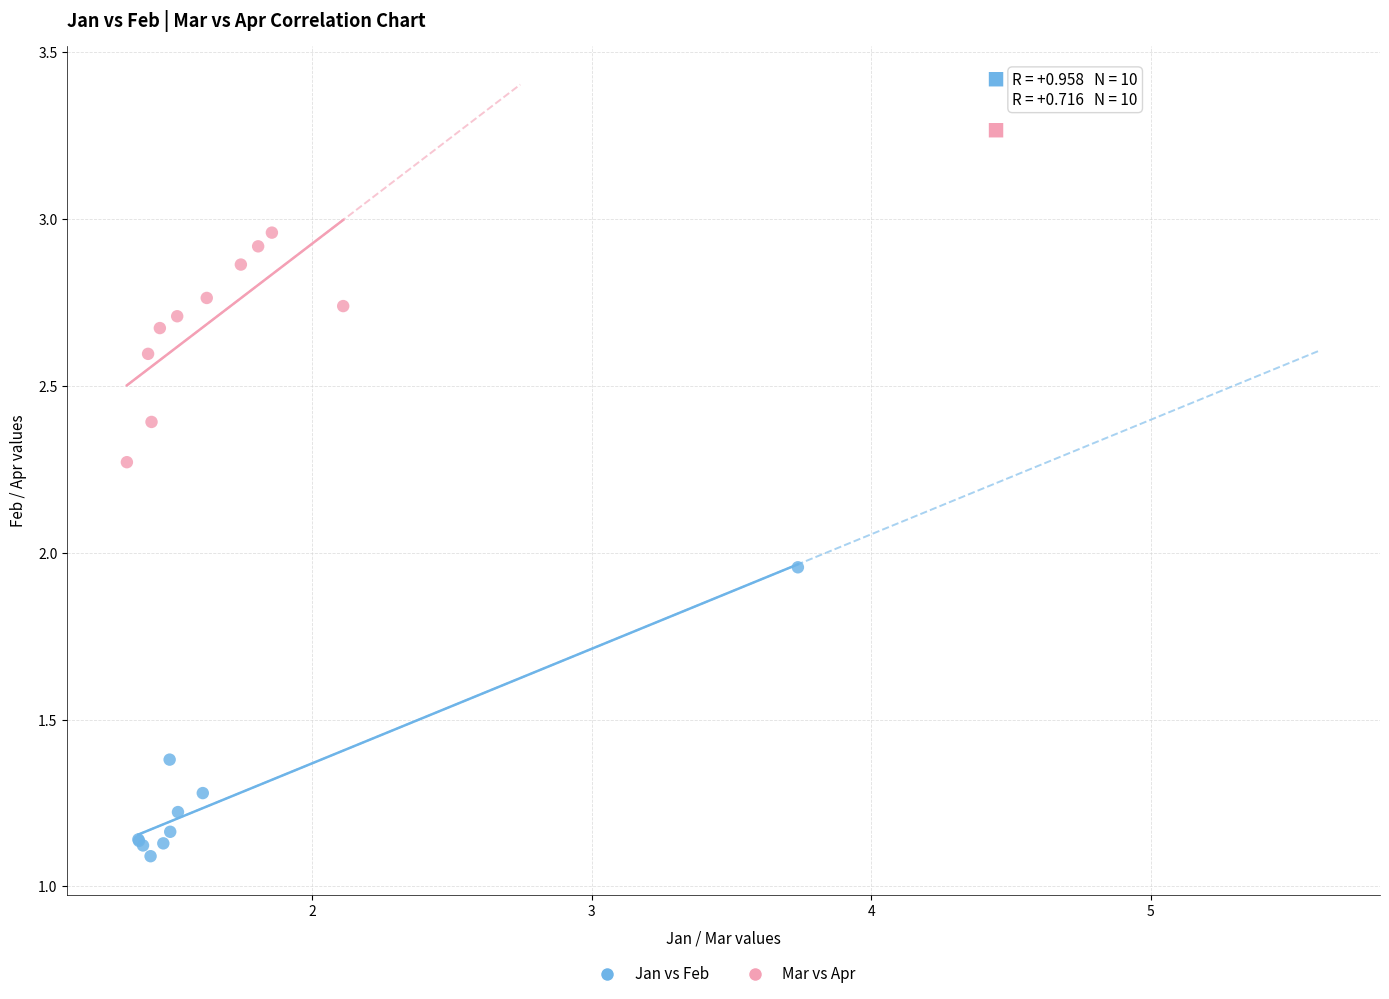

Which series reaches the maximum Y coordinate?

Mar vs Apr